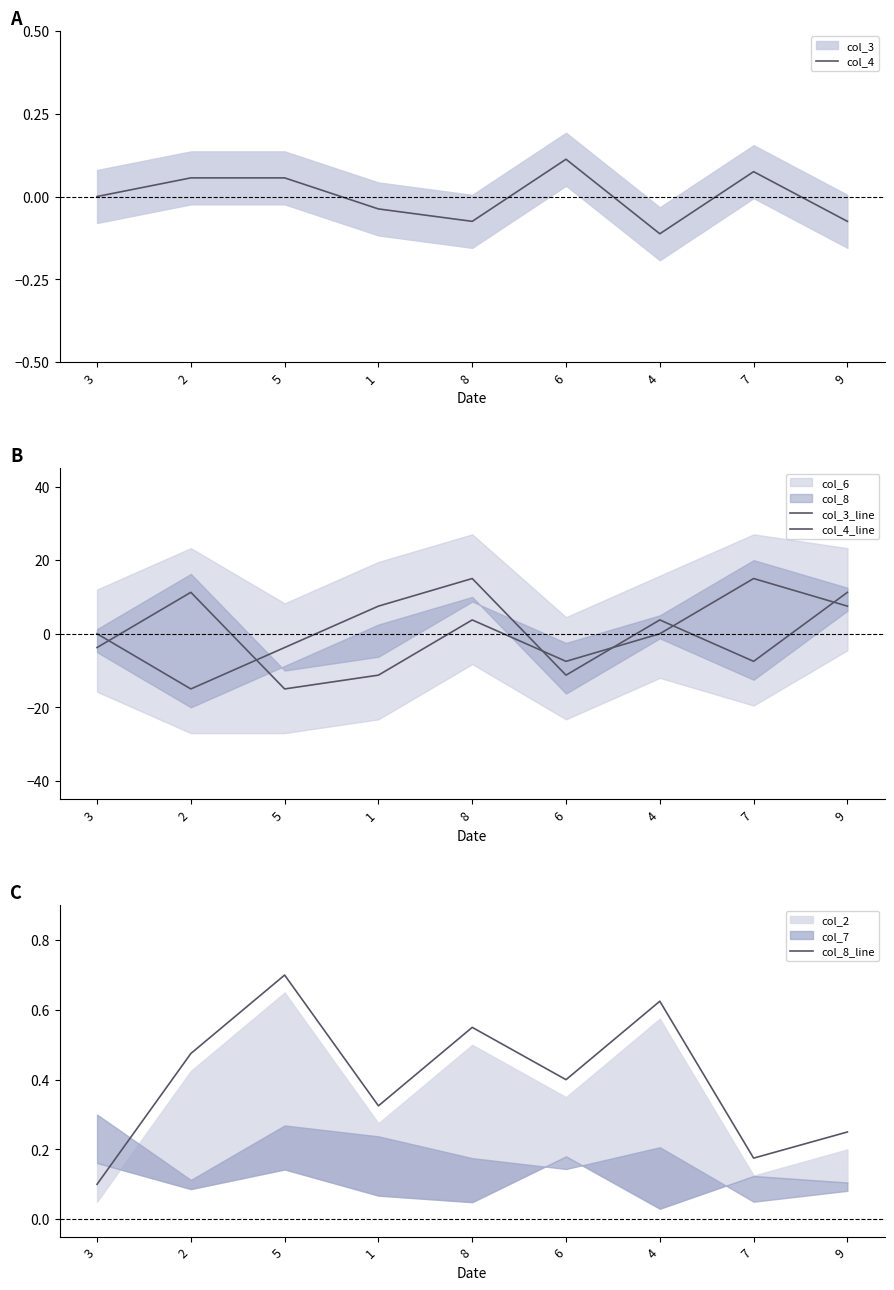

At which category does col_4_line reach its first local peak?

8